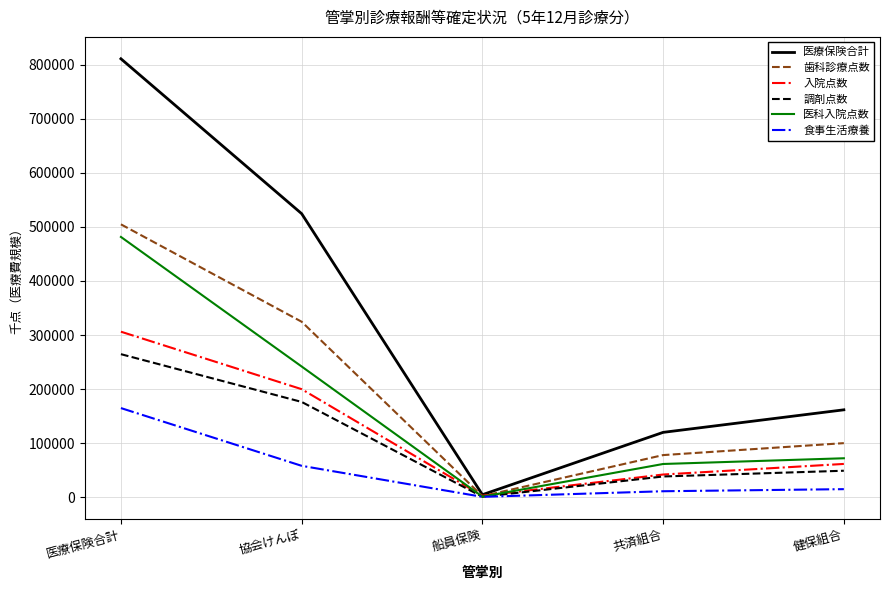

What is the maximum value shown in the chart?

810971.6